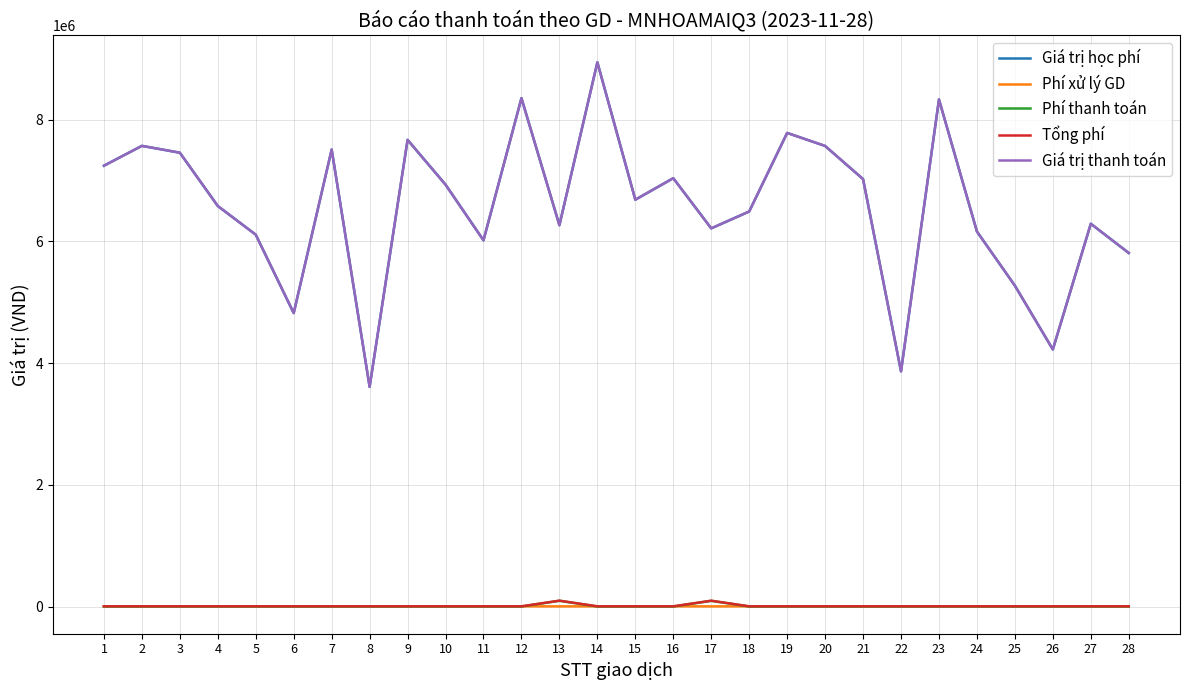

Is this an area chart (filled region under the line)?

No